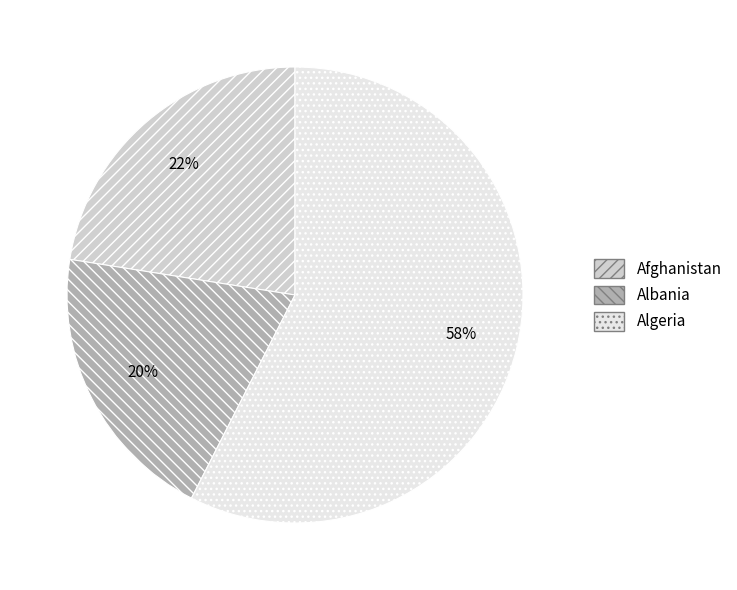

To the nearest percent, what is the combined percentage of Afghanistan and Algeria?

80%